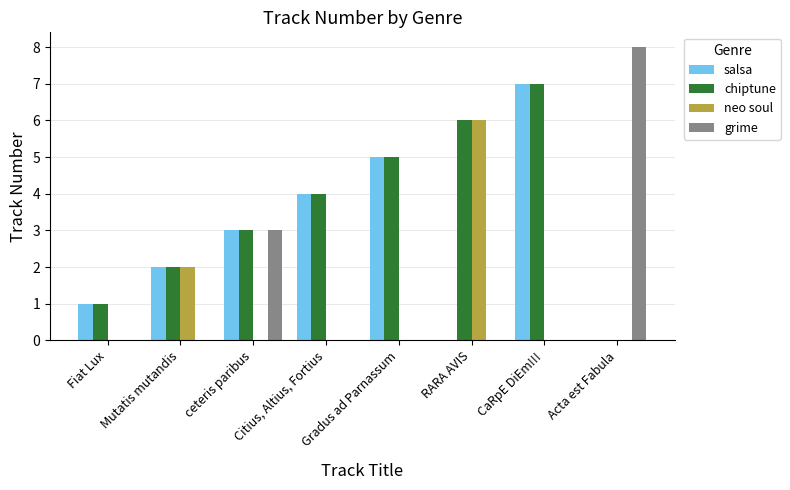

Reading left to right, list all the values displayed in this chart.

salsa: Fiat Lux=1	Mutatis mutandis=2	ceteris paribus=3	Citius, Altius, Fortius=4	Gradus ad Parnassum=5	RARA AVIS=0	CaRpE DiEm!!!=7	Acta est Fabula=0
chiptune: Fiat Lux=1	Mutatis mutandis=2	ceteris paribus=3	Citius, Altius, Fortius=4	Gradus ad Parnassum=5	RARA AVIS=6	CaRpE DiEm!!!=7	Acta est Fabula=0
neo soul: Fiat Lux=0	Mutatis mutandis=2	ceteris paribus=0	Citius, Altius, Fortius=0	Gradus ad Parnassum=0	RARA AVIS=6	CaRpE DiEm!!!=0	Acta est Fabula=0
grime: Fiat Lux=0	Mutatis mutandis=0	ceteris paribus=3	Citius, Altius, Fortius=0	Gradus ad Parnassum=0	RARA AVIS=0	CaRpE DiEm!!!=0	Acta est Fabula=8